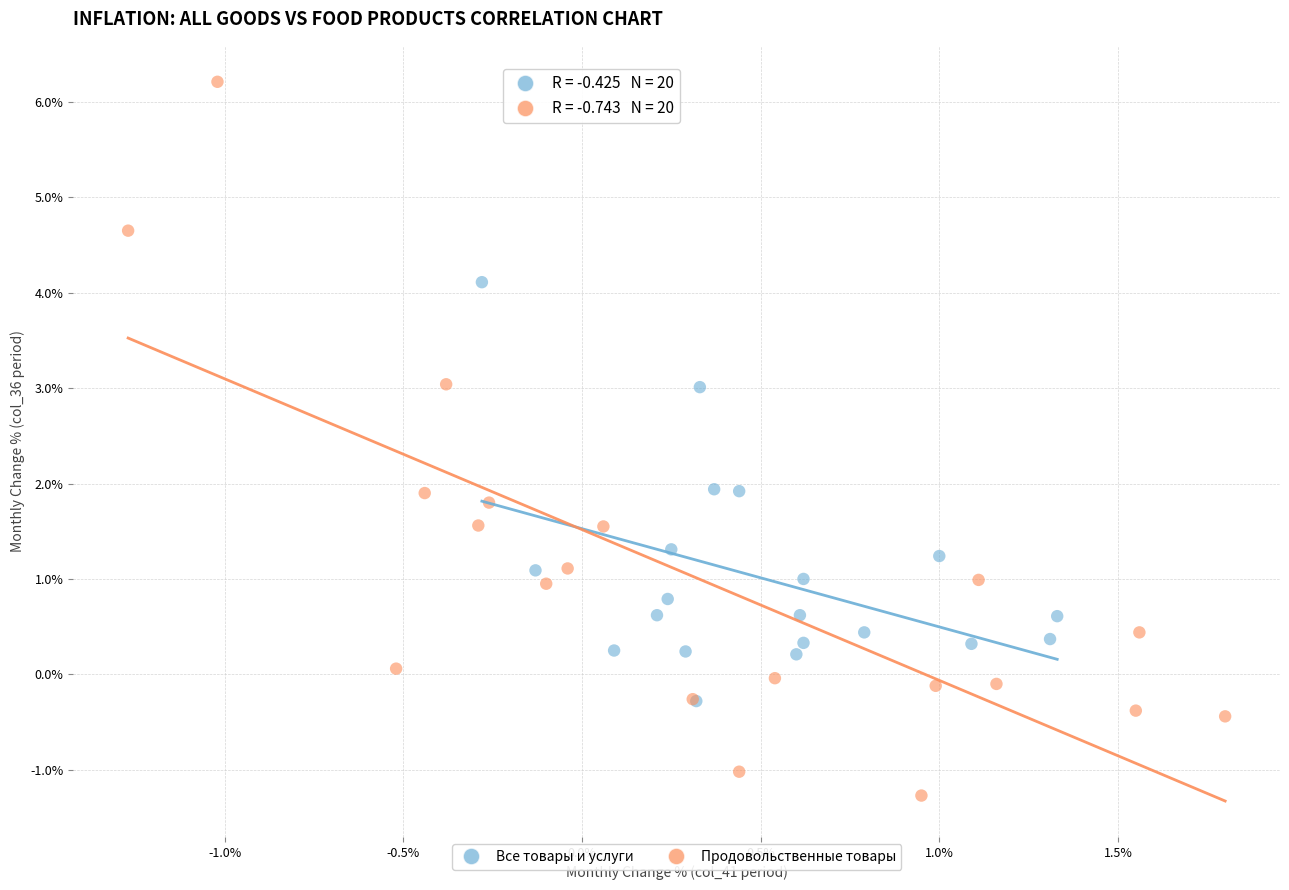

Which series reaches the maximum Y coordinate?

Продовольственные товары